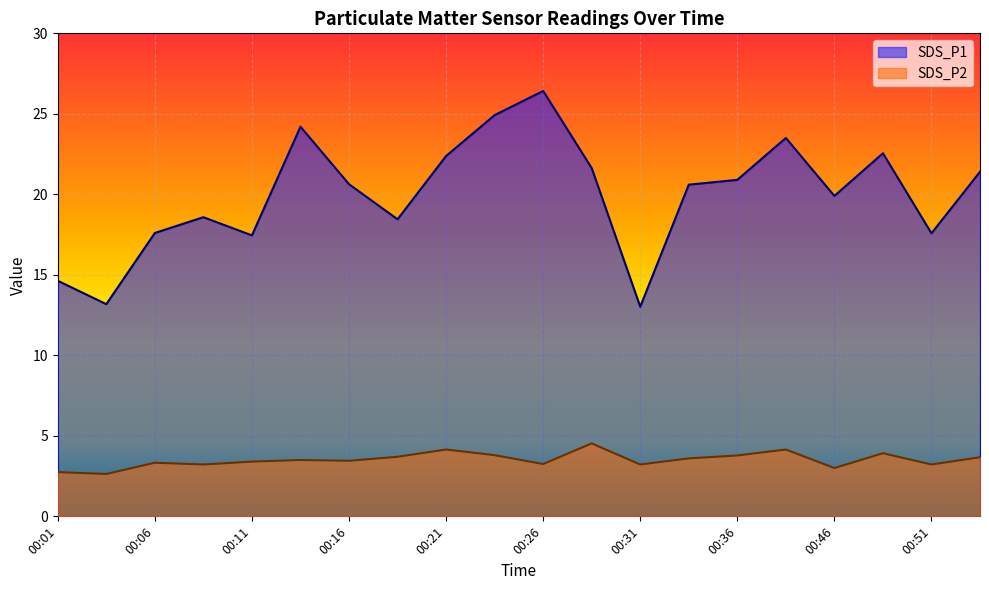

Reading left to right, what are all the values shown in this chart?

SDS_P1: 00:01=14.6	00:04=13.2	00:06=17.6	00:09=18.6	00:11=17.4	00:14=24.2	00:16=20.6	00:19=18.4	00:21=22.4	00:24=24.9	00:26=26.4	00:29=21.6	00:31=13.0	00:34=20.6	00:36=20.9	00:39=23.5	00:46=19.9	00:49=22.6	00:51=17.6	00:54=21.4
SDS_P2: 00:01=2.8	00:04=2.6	00:06=3.3	00:09=3.2	00:11=3.4	00:14=3.5	00:16=3.5	00:19=3.7	00:21=4.2	00:24=3.8	00:26=3.2	00:29=4.5	00:31=3.2	00:34=3.6	00:36=3.8	00:39=4.2	00:46=3.0	00:49=3.9	00:51=3.2	00:54=3.7